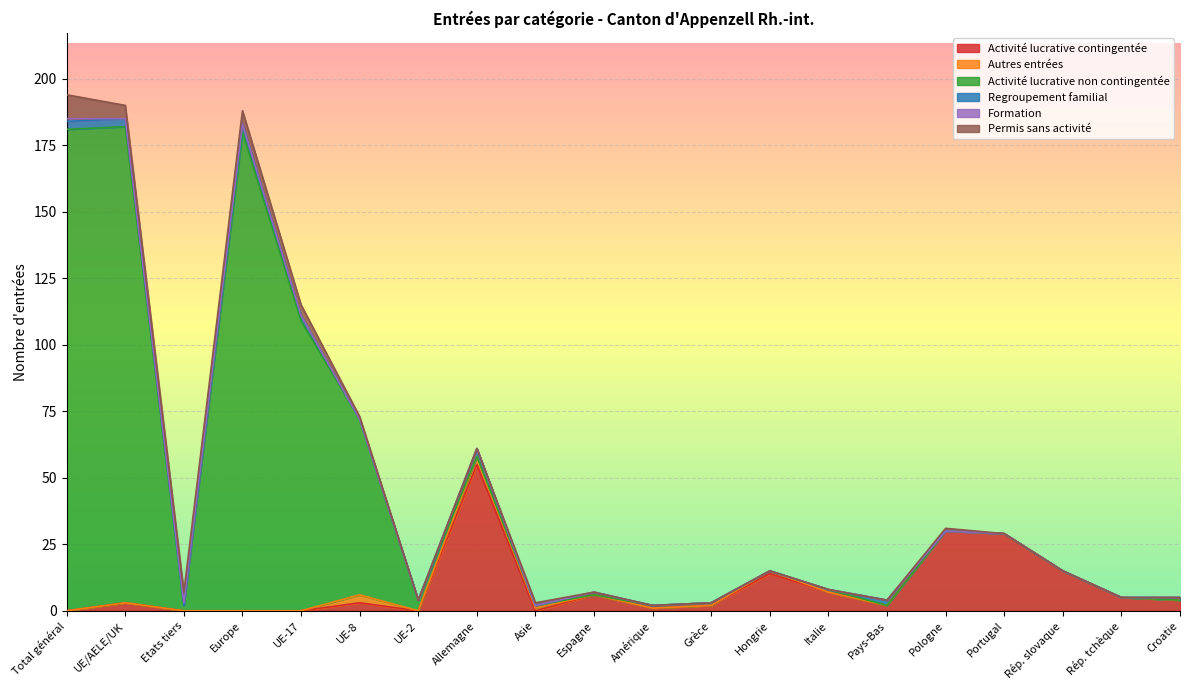

What is the sum of all Activité lucrative non contingentée values?

725